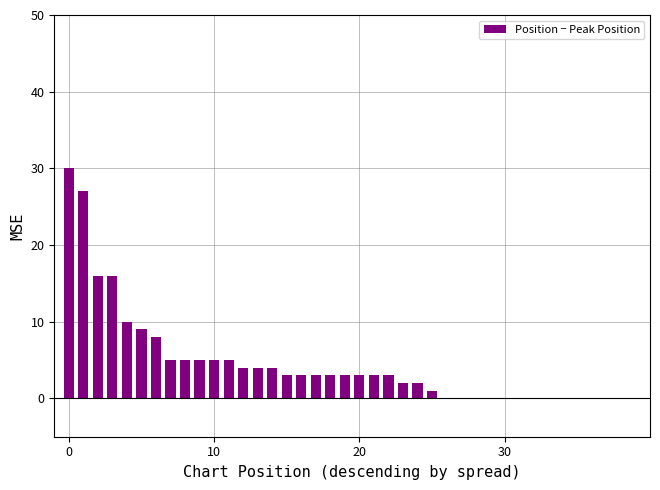

What is the sum of all values?

182